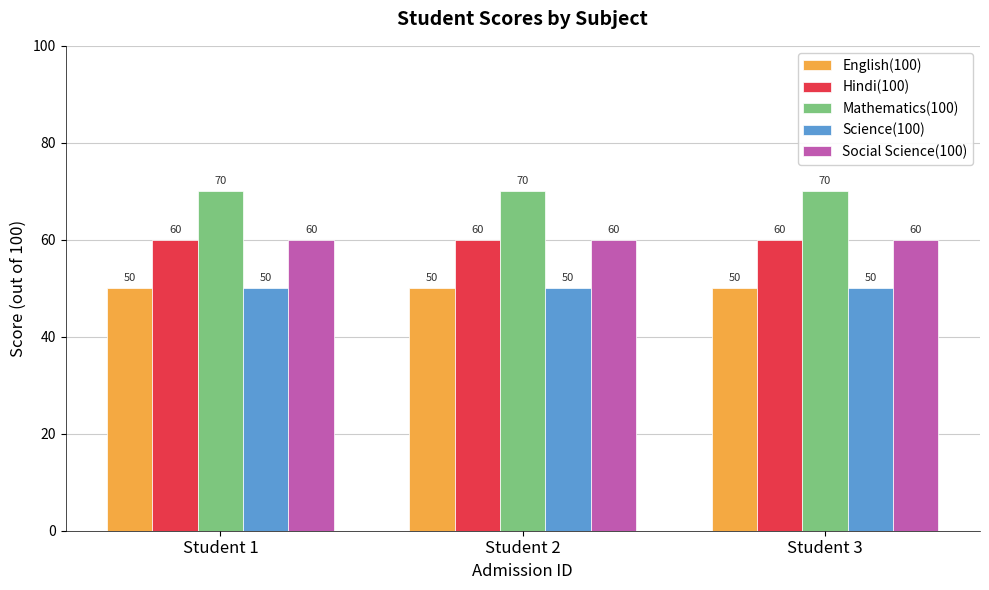

What is the sum of all English(100) values?

150